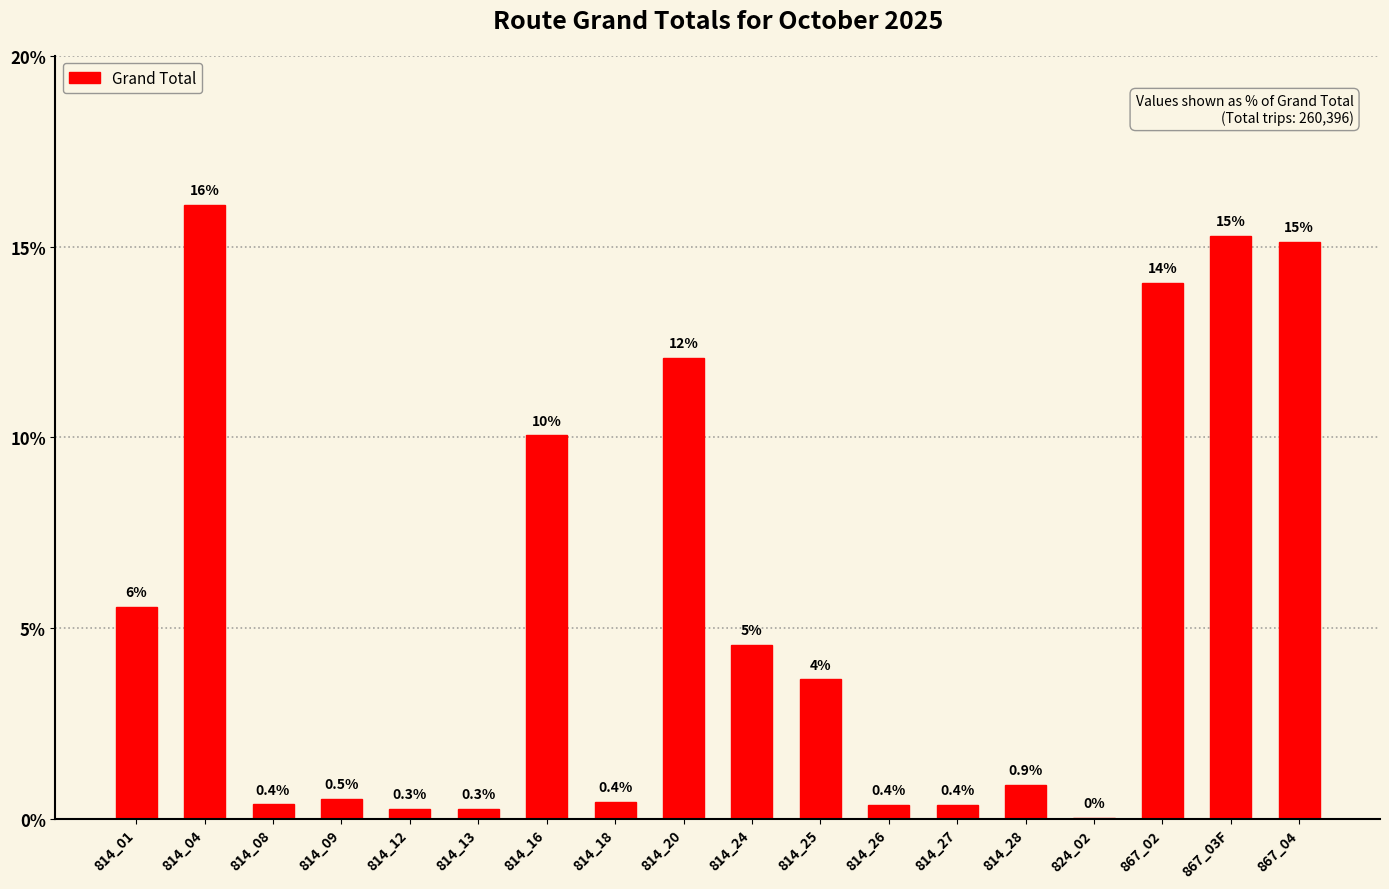

What is the approximate value at 867_04?

15.1